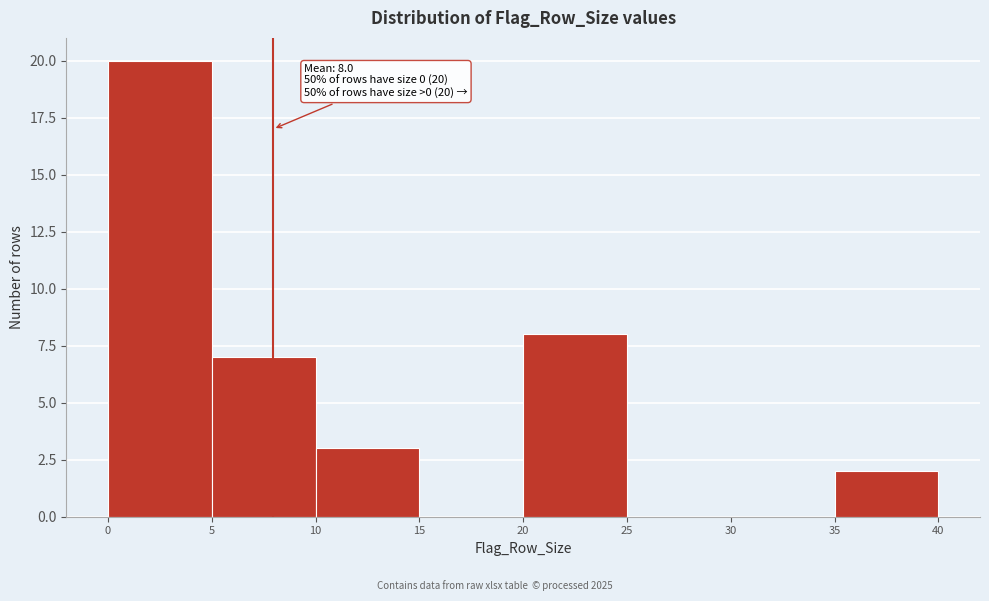

Over which range of the x-axis is the bar tallest?

0 to 5